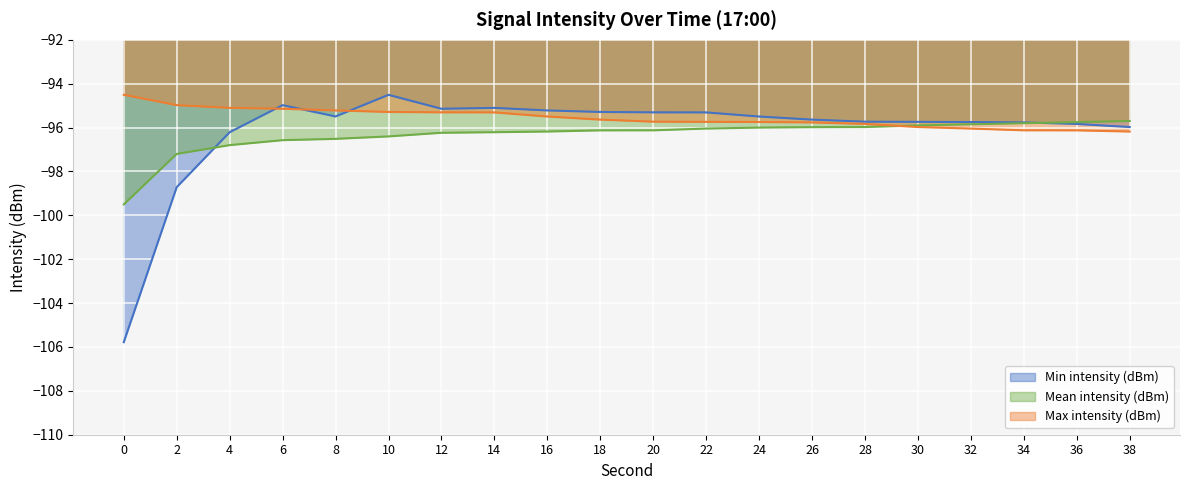

How many lines are shown in the chart?

3